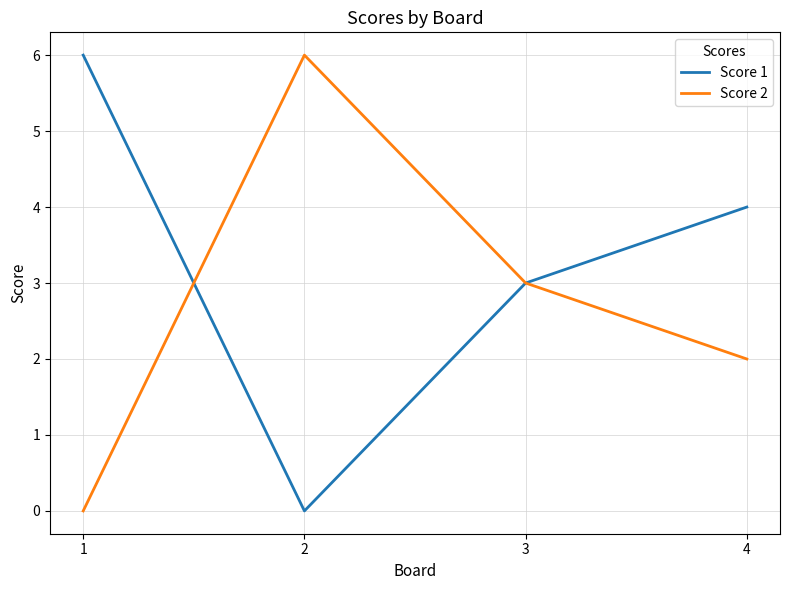

Is it true that Score 2 equals 2 at 3?

False